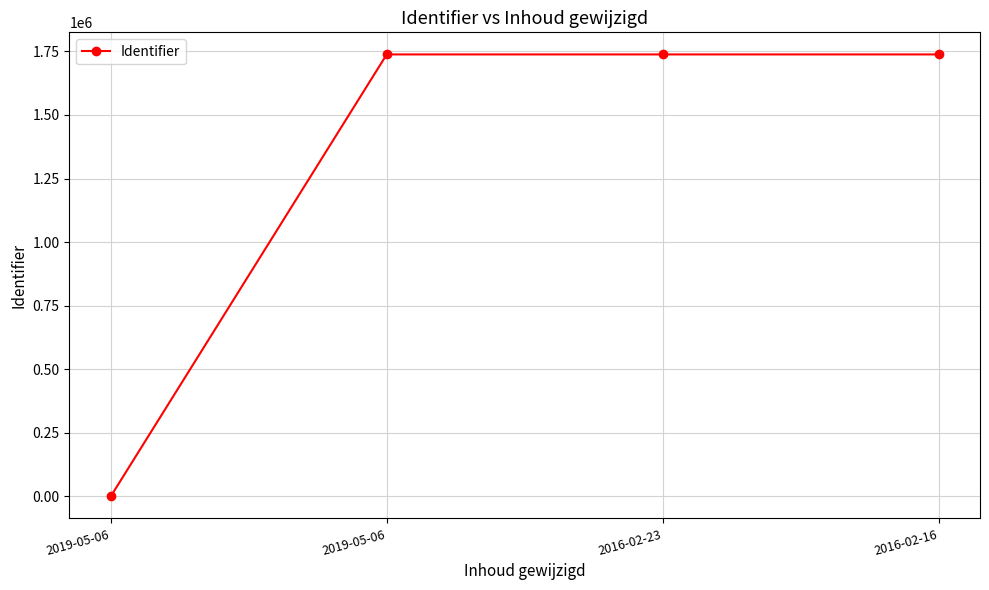

Count the number of categories in the chart.

4